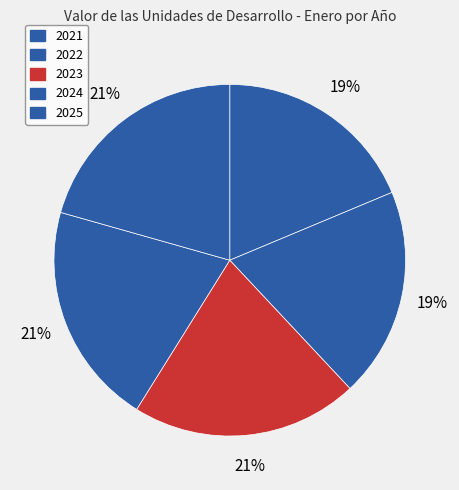

Count the number of slices in the pie.

5